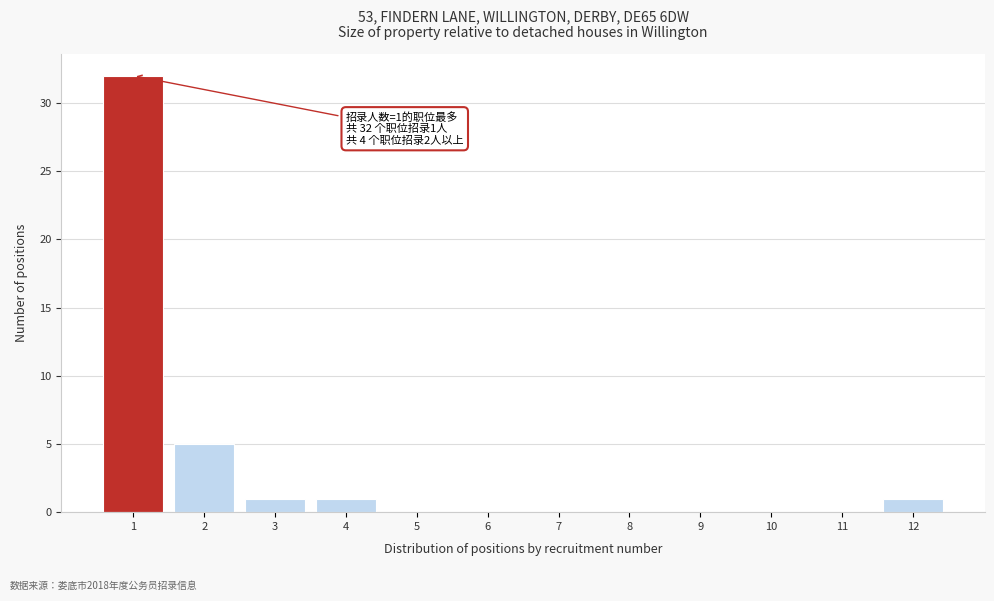

Reading left to right, transcribe all the data shown in this chart.

1=32	2=5	3=1	4=1	5=0	6=0	7=0	8=0	9=0	10=0	11=0	12=1